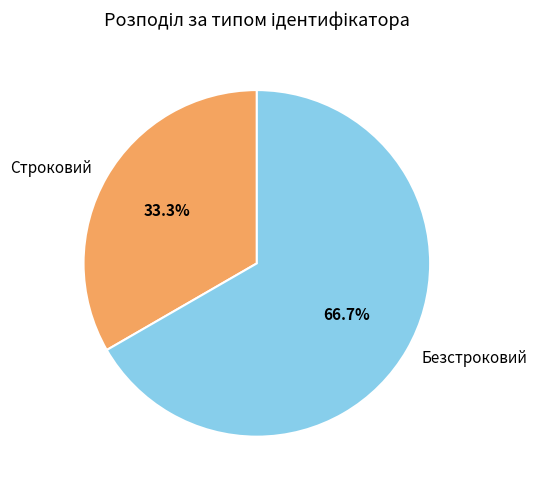

Does Строковий account for over 50% of the chart?

No